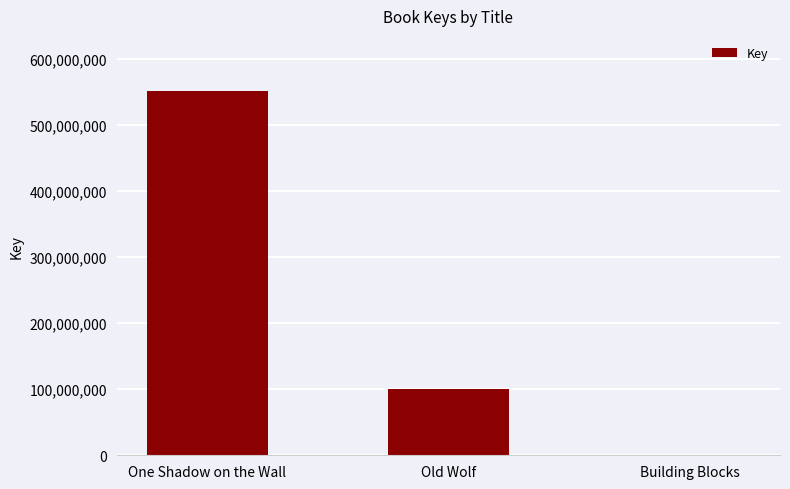

What value does the data have at Old Wolf, to the nearest 10?

100274750